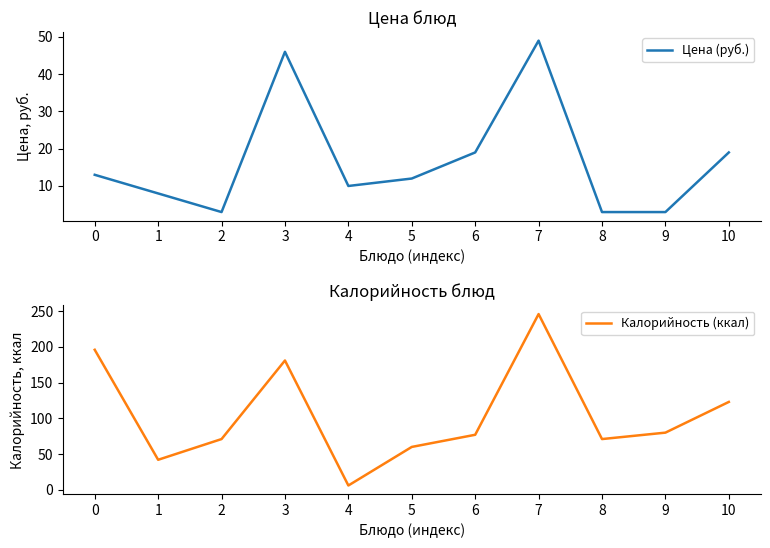

What is the spread (max minus min) of values at 6?

58